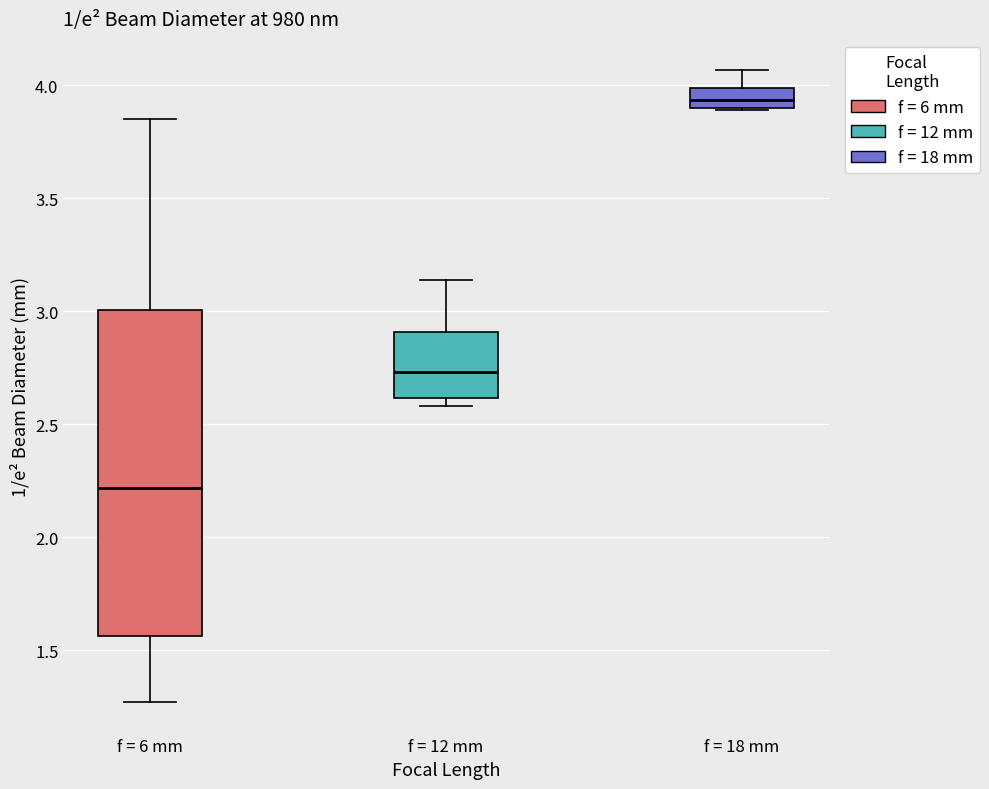

Where does the upper whisker of the box for f = 6 mm end on the y-axis? The values are not printed on the chart, so give them approximately, as read against the axis.

3.85